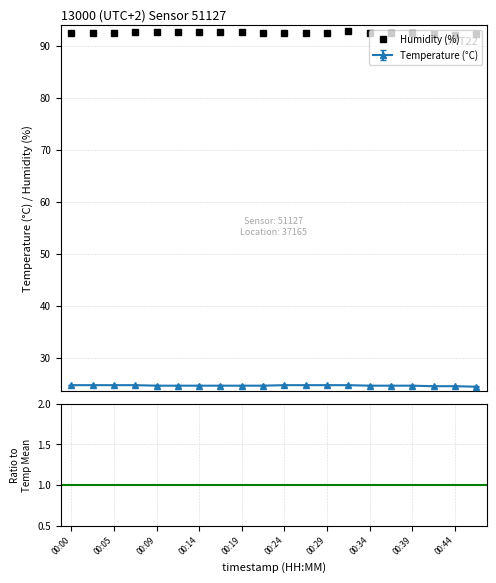

What is the value of the Humidity (%) point at the 12th from the left?

92.5